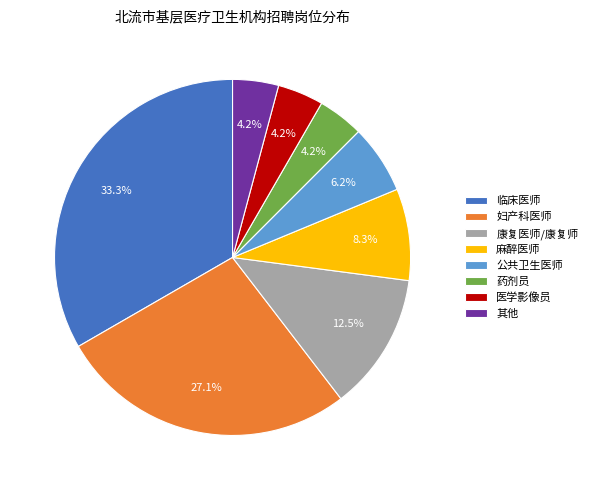

Count the number of slices in the pie.

8